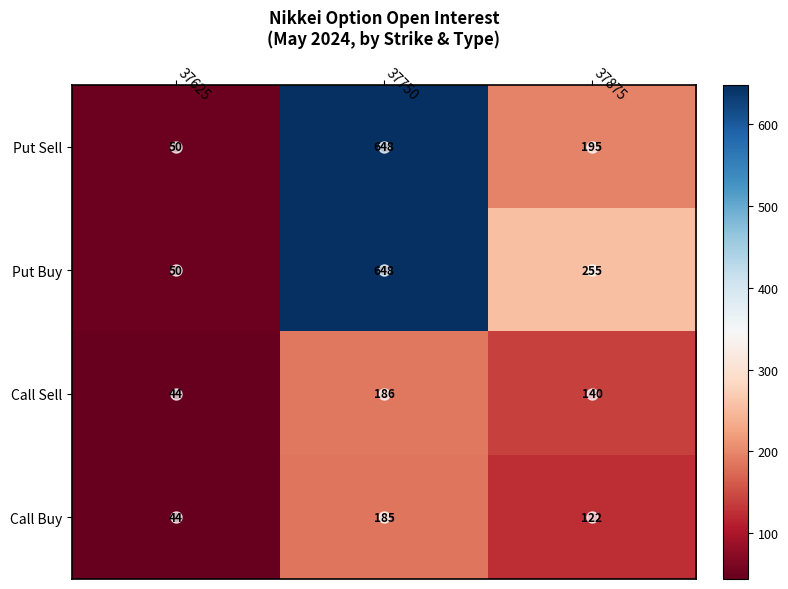

What is the sum of all Put Sell values?

893